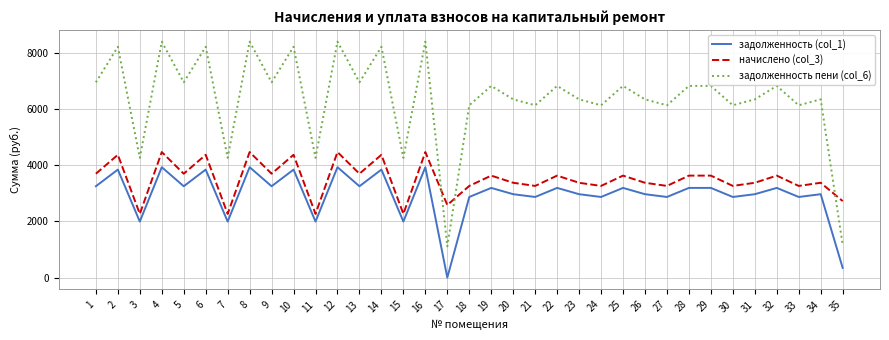

List the series in order of their overall mean, highest first.

задолженность пени (col_6), начислено (col_3), задолженность (col_1)